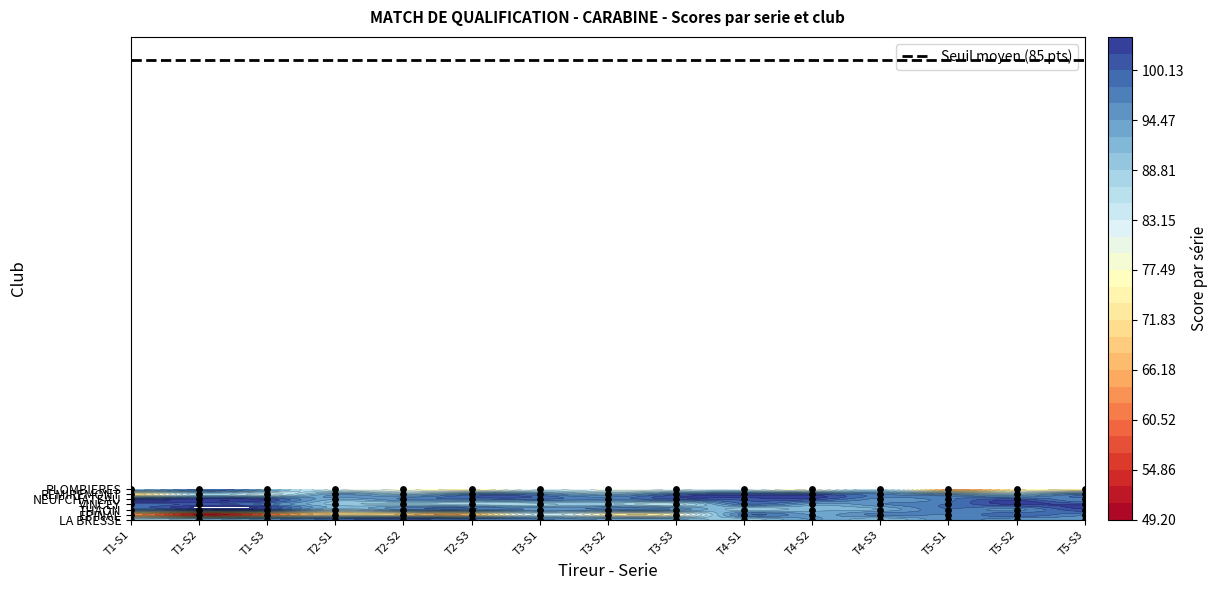

Count the number of data series in this chart.

7